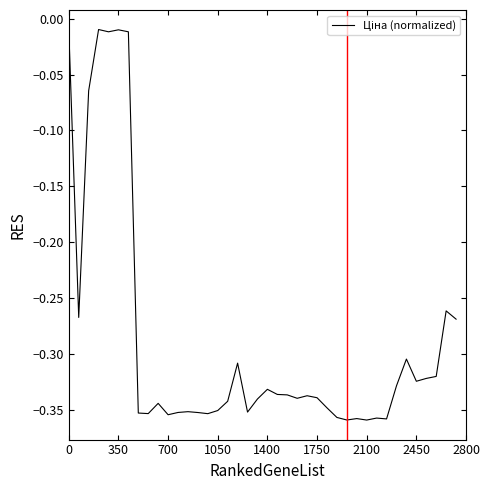

What is the difference between the maximum and minimum values?

0.3